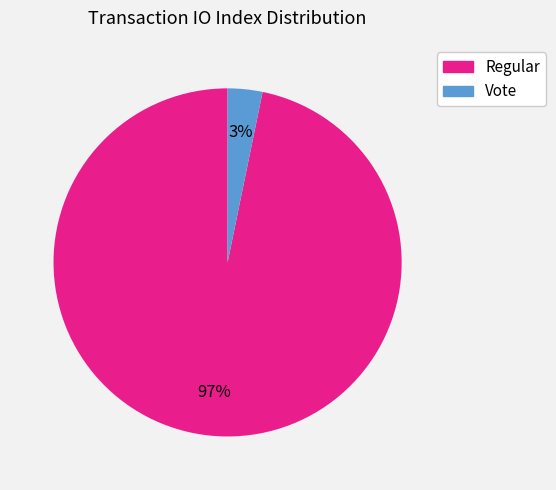

Which category has the biggest portion of the pie?

Regular